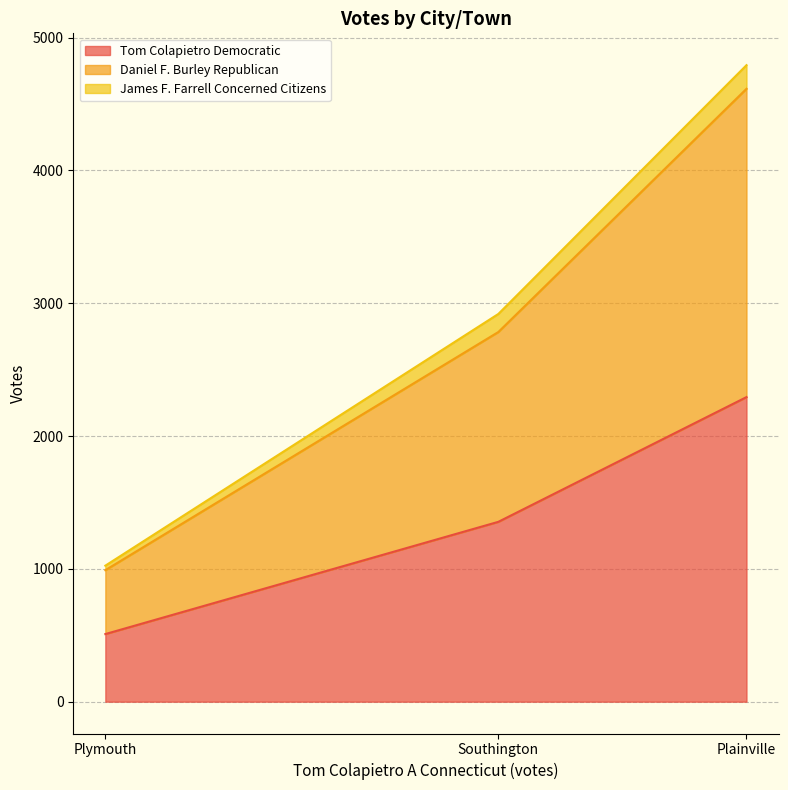

Reading left to right, list all the values displayed in this chart.

Tom Colapietro Democratic: Plainville=2293	Plymouth=509	Southington=1354
Daniel F. Burley Republican: Plainville=2321	Plymouth=481	Southington=1429
James F. Farrell Concerned Citizens: Plainville=178	Plymouth=34	Southington=136